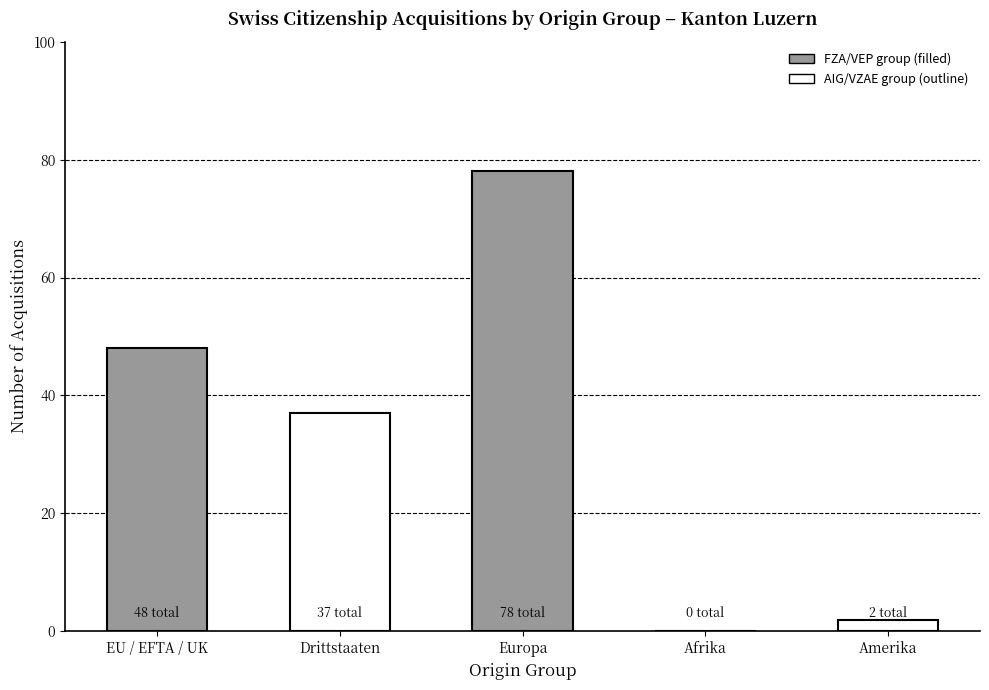

Reading left to right, transcribe all the data shown in this chart.

48	37	78	0	2